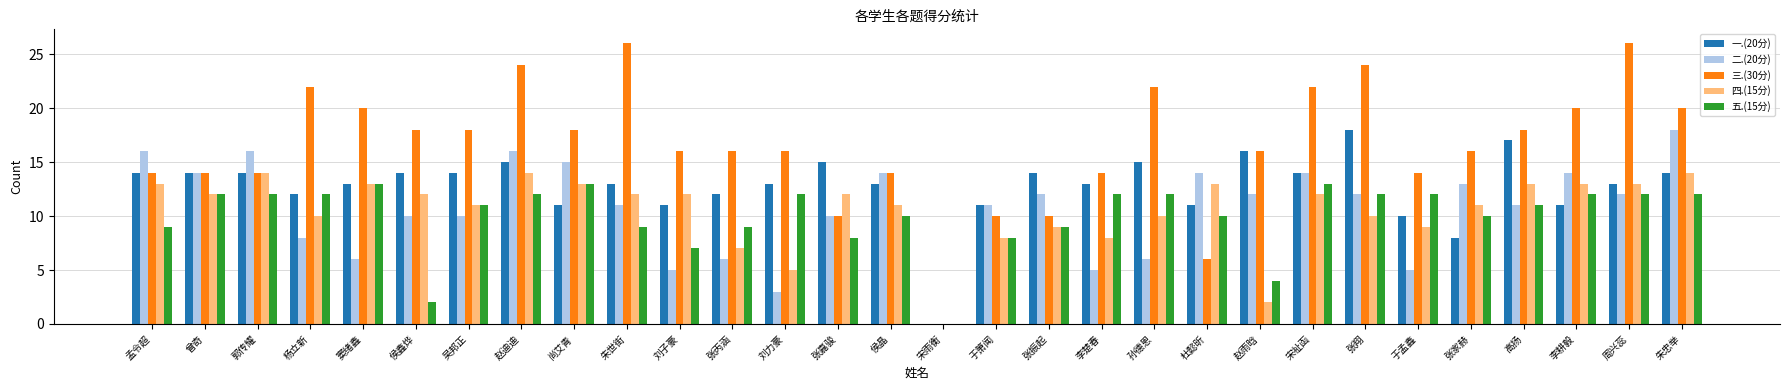

At which label does 二.(20分) reach its peak?

朱忠举